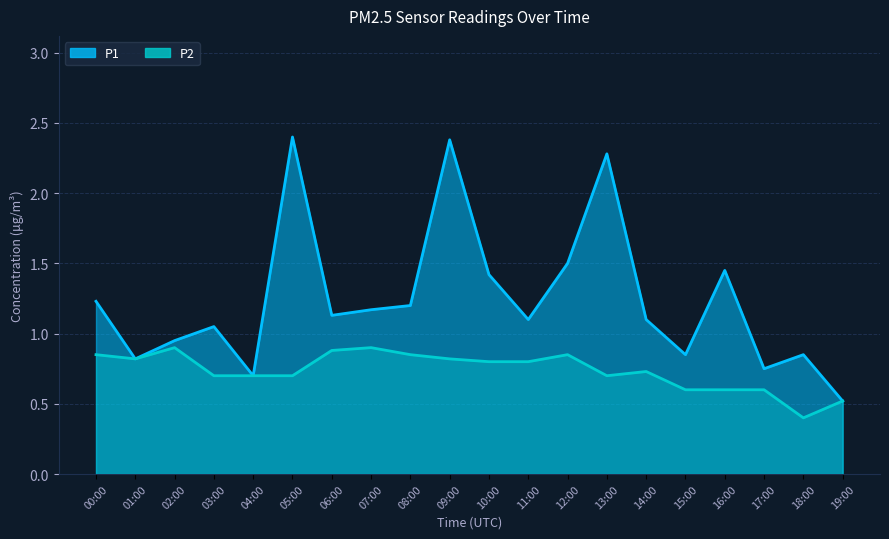

Count the number of data series in this chart.

2